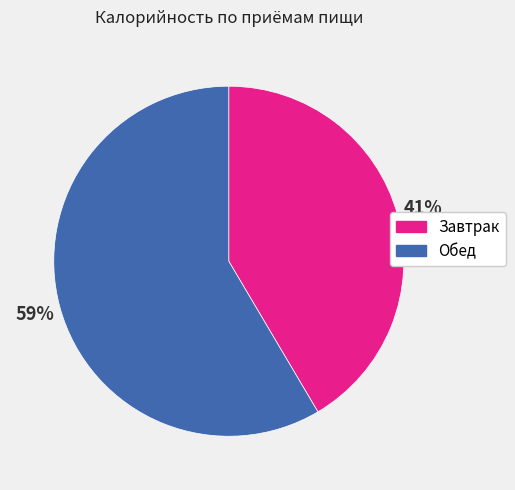

To the nearest percent, what percentage of the pie is Обед?

59%